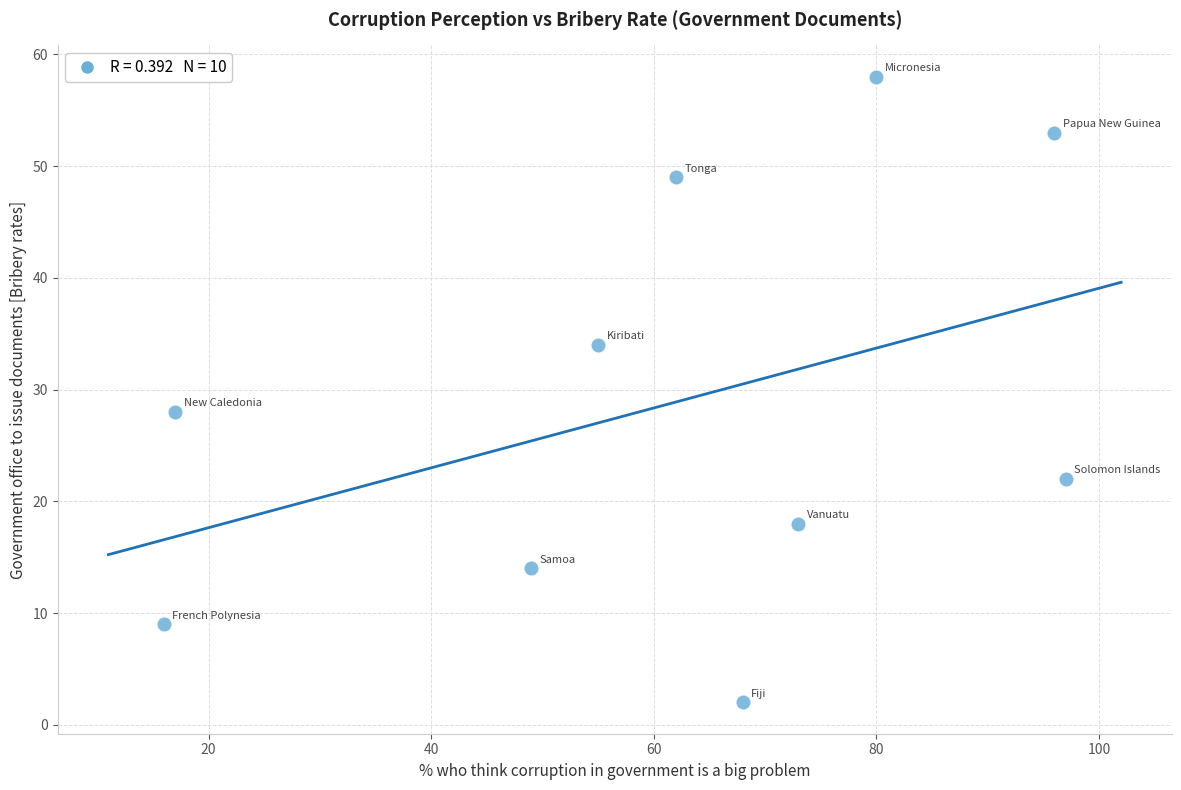

What is the range of X values (max minus min)?

81